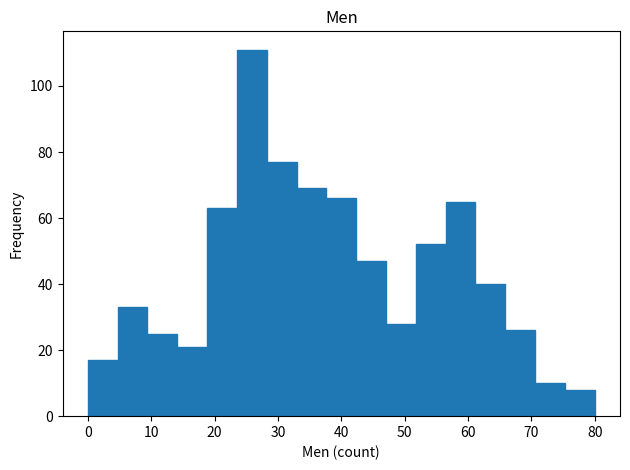

Over which range of the x-axis is the bar tallest?

24 to 28